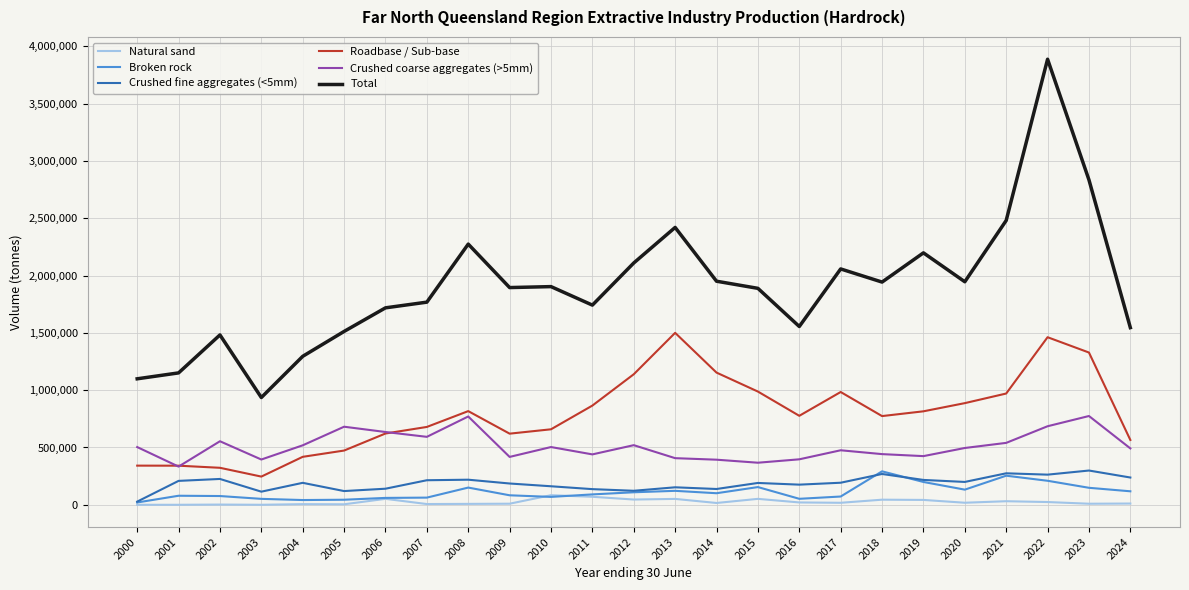

What is the total value across all series at 2005?

2835320